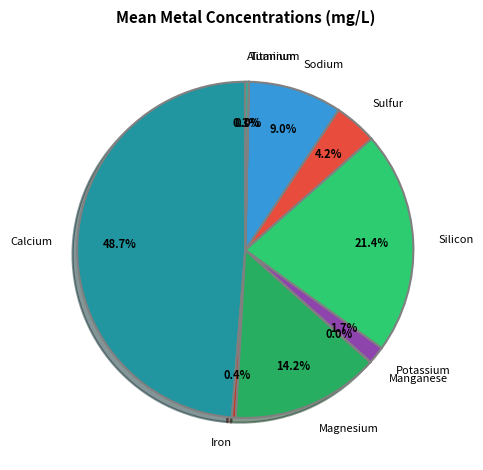

What percentage do Iron and Sodium together represent?

9.4%